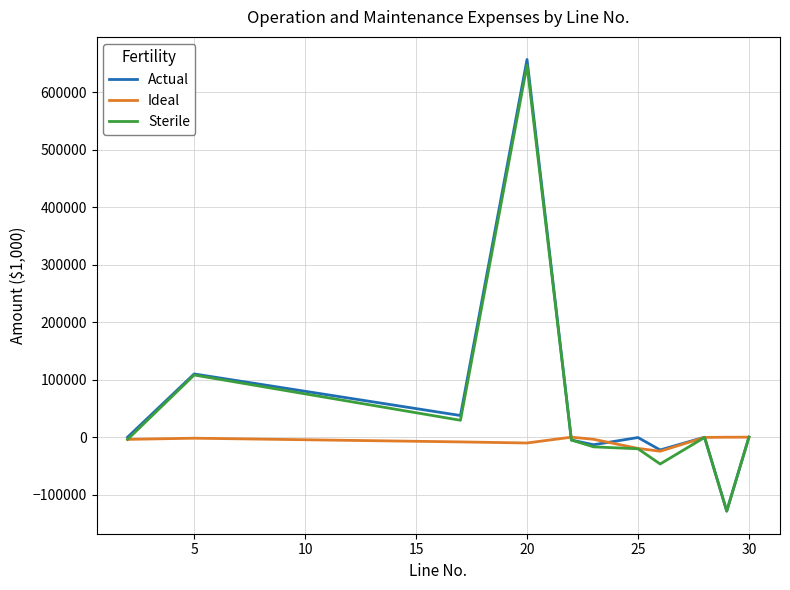

What is the greatest value displayed?

656998.9